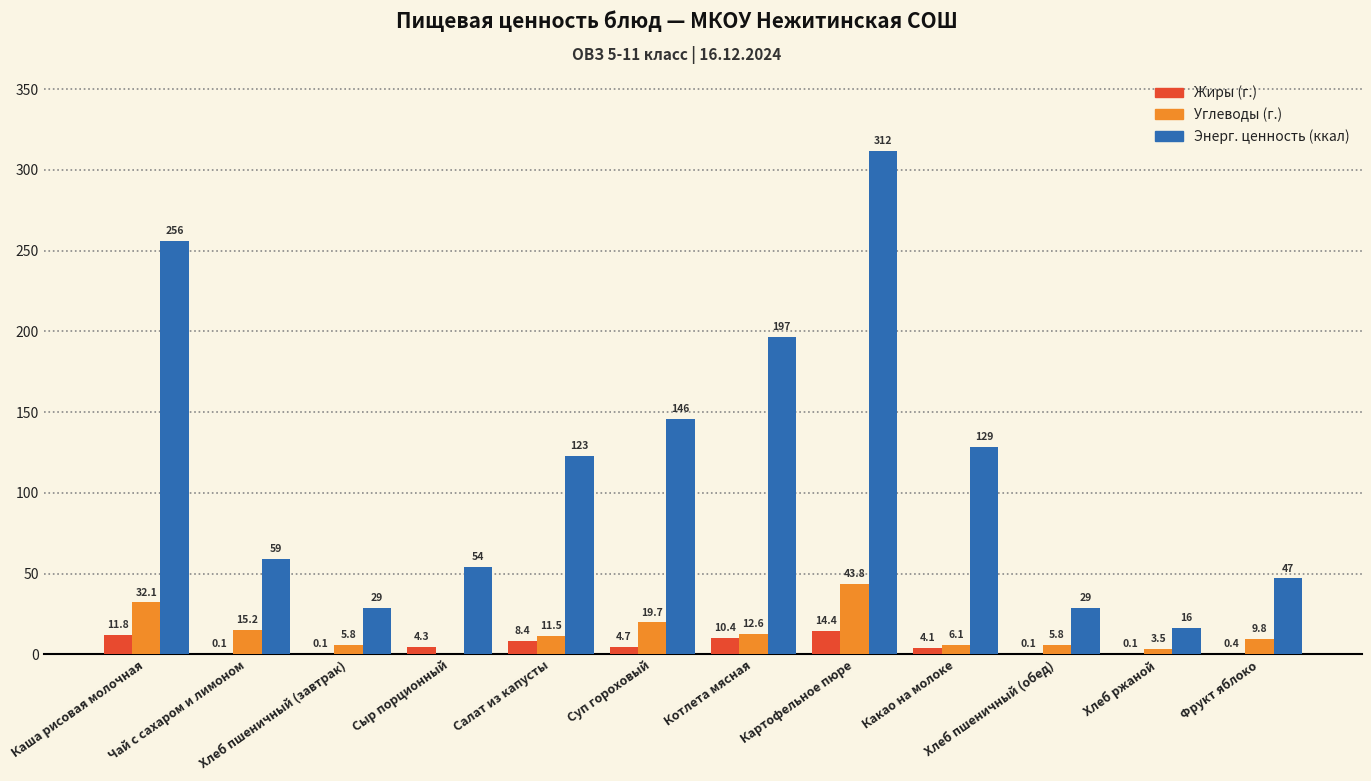

What is the maximum value shown in the chart?

312.0